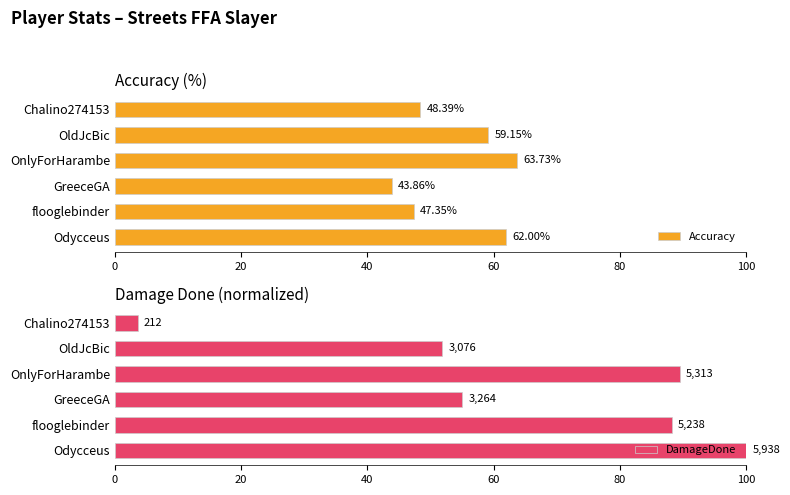

What is the value of the DamageDone bar at the 6th from the left?

3.6